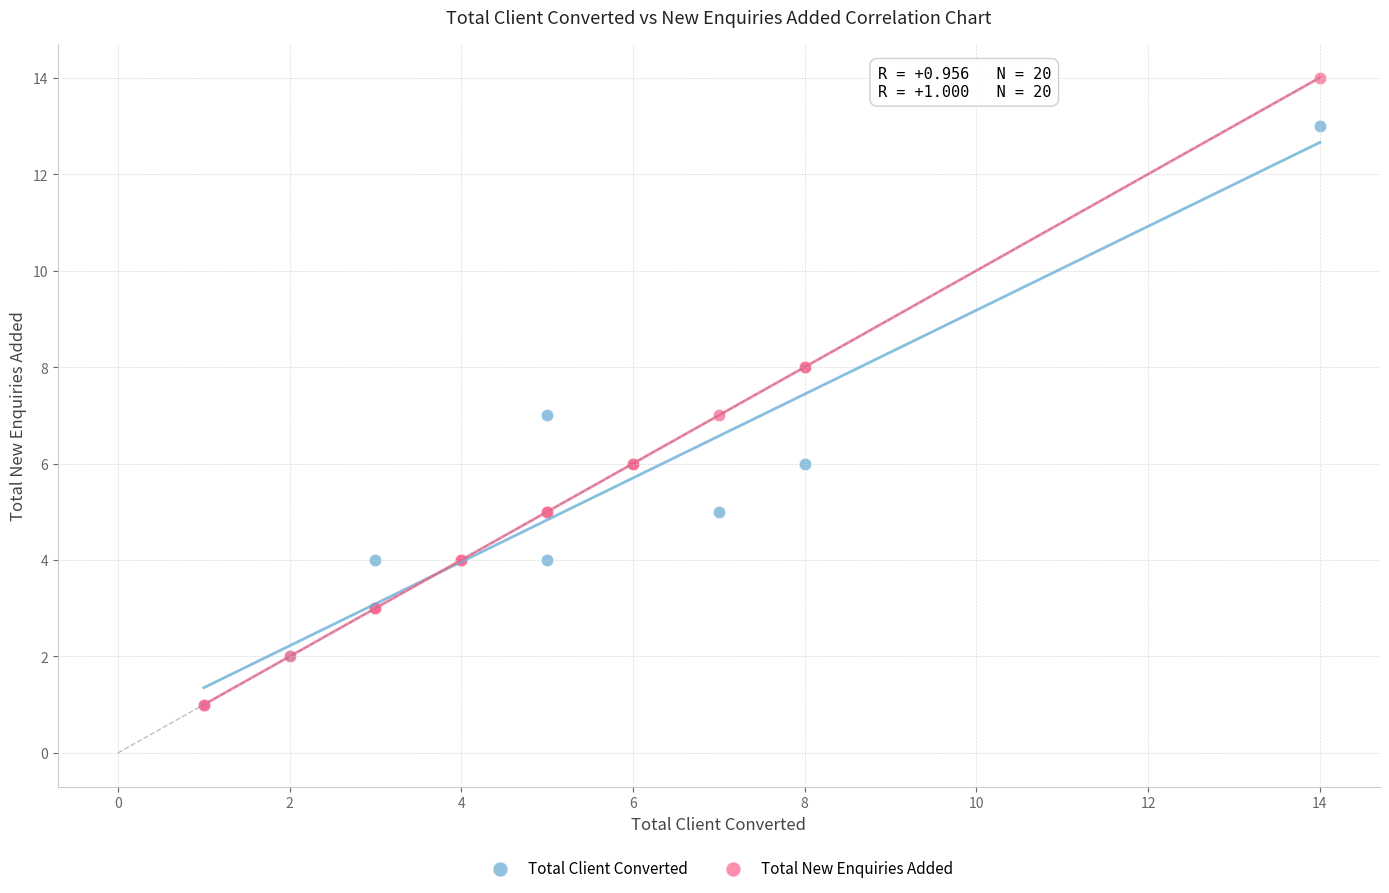

Which series has the largest Y range (max minus min)?

Total New Enquiries Added